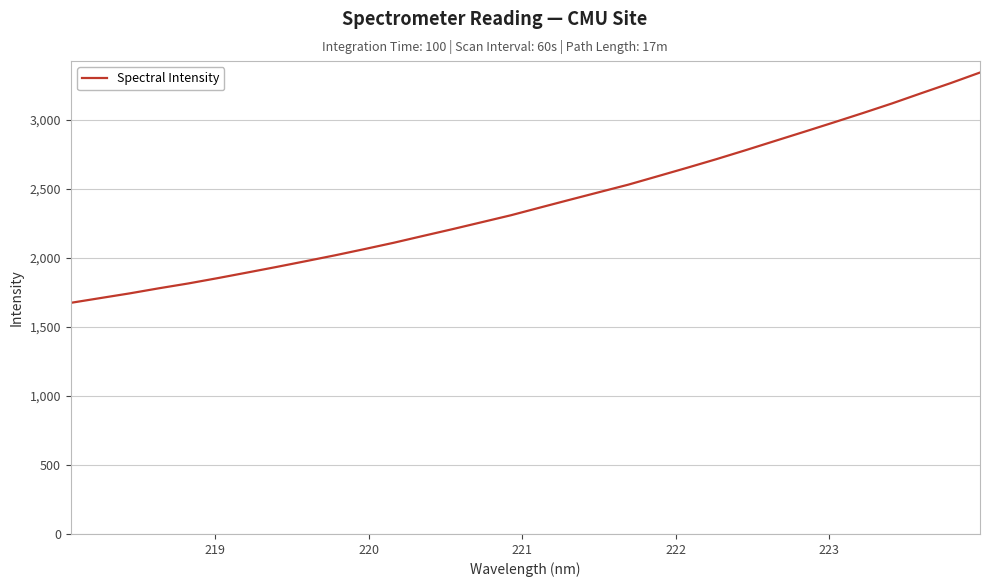

What is the minimum value shown in the chart?

1673.7